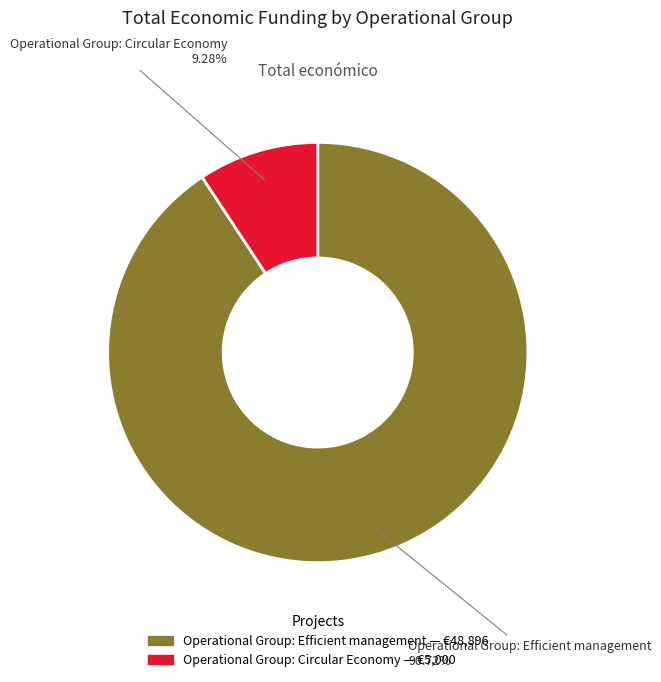

Which category has the biggest portion of the pie?

Operational Group: Efficient management